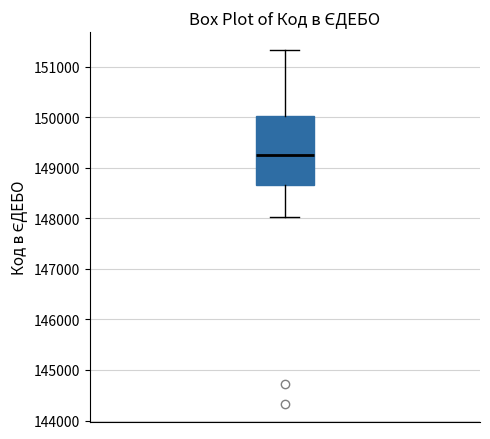

Where is the lower edge of the box on the y-axis? The values are not printed on the chart, so give them approximately, as read against the axis.

148700